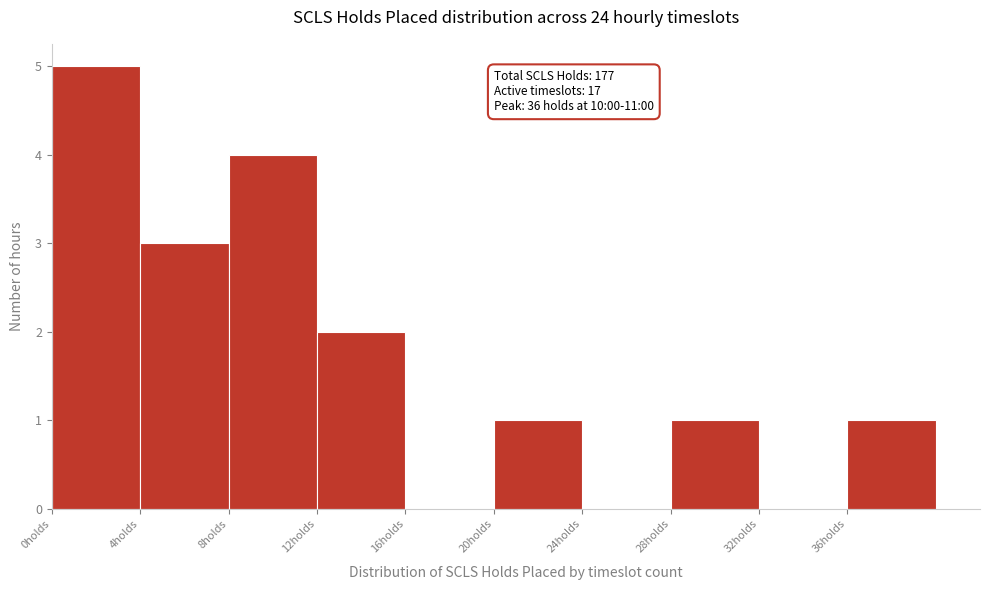

Which range on the x-axis has the tallest bar?

0 to 4